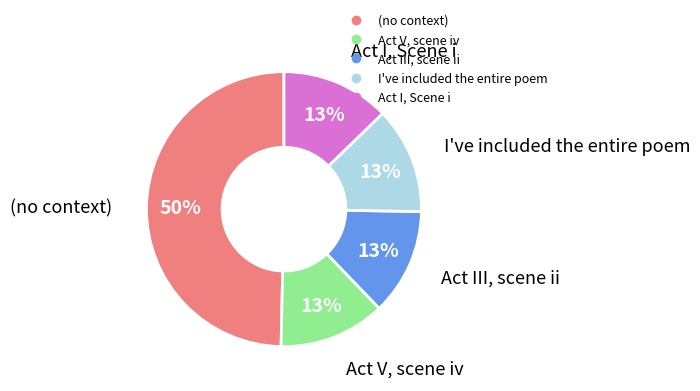

Is it true that Act V, scene iv is 12% of the pie?

True